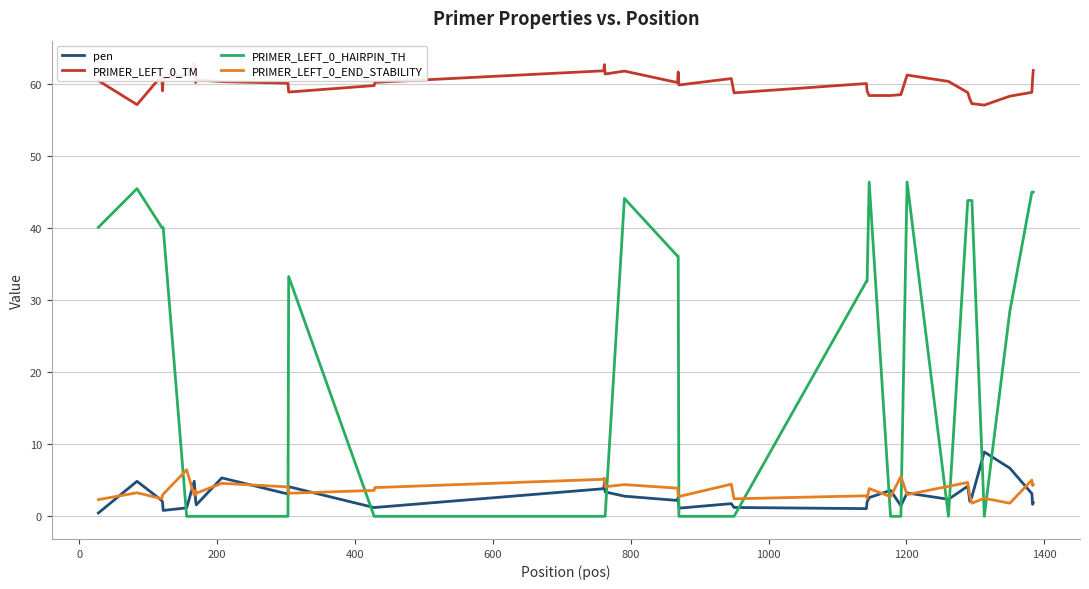

True or false: PRIMER_LEFT_0_END_STABILITY and PRIMER_LEFT_0_HAIRPIN_TH intersect in this chart.

True